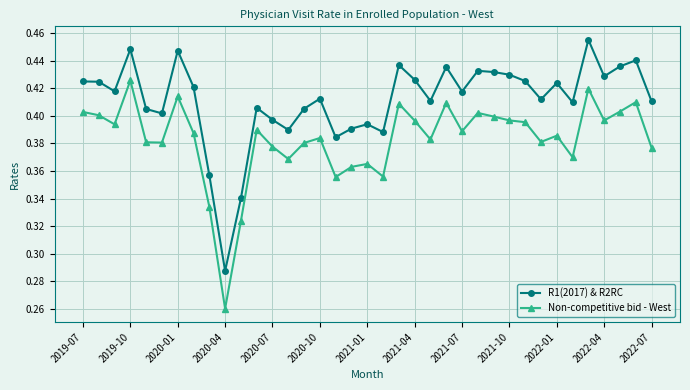

Which series has the largest total across all categories?

R1(2017) & R2RC